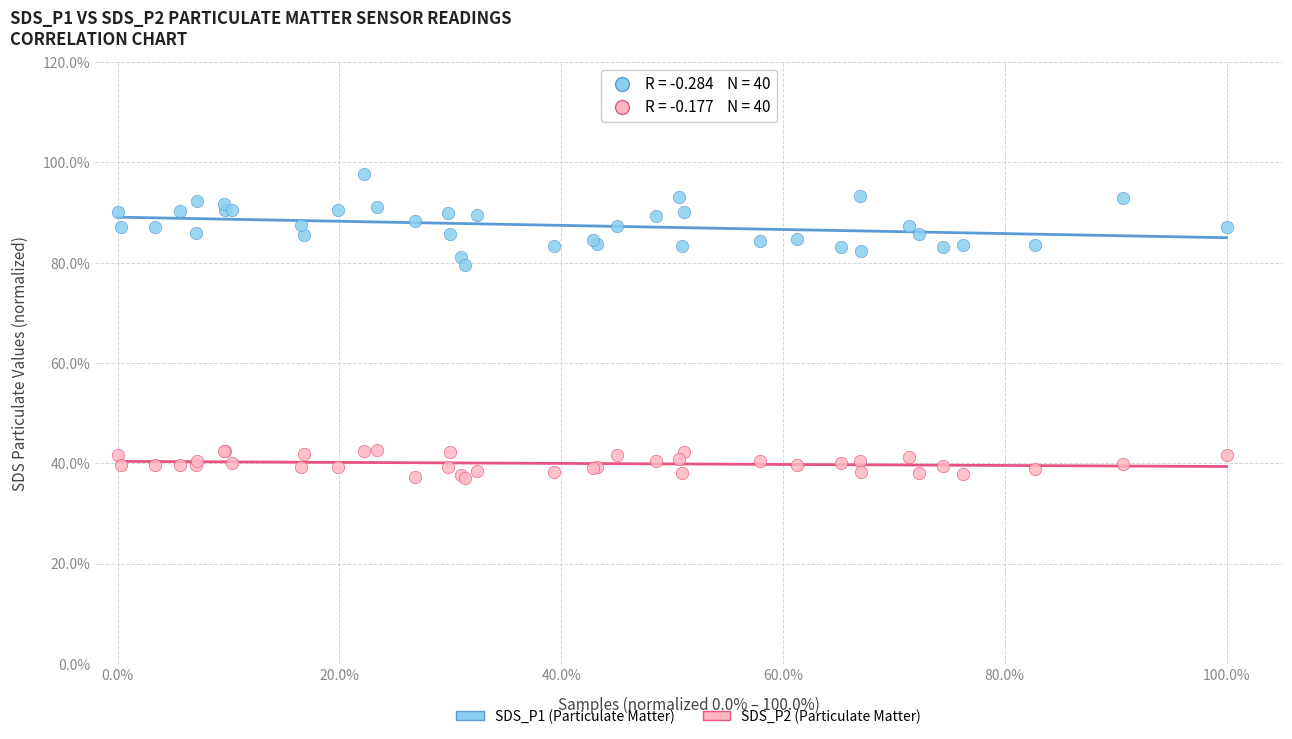

What are all the series names shown in the legend?

SDS_P1 (Particulate Matter), SDS_P2 (Particulate Matter)